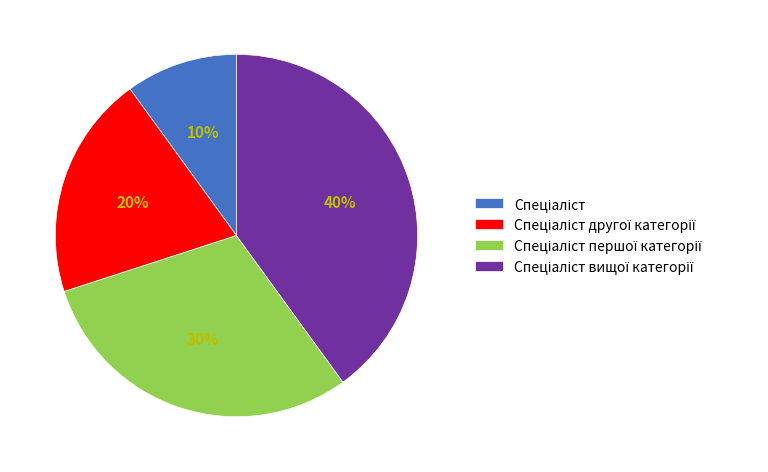

Is there any slice that represents more than half of the pie?

No